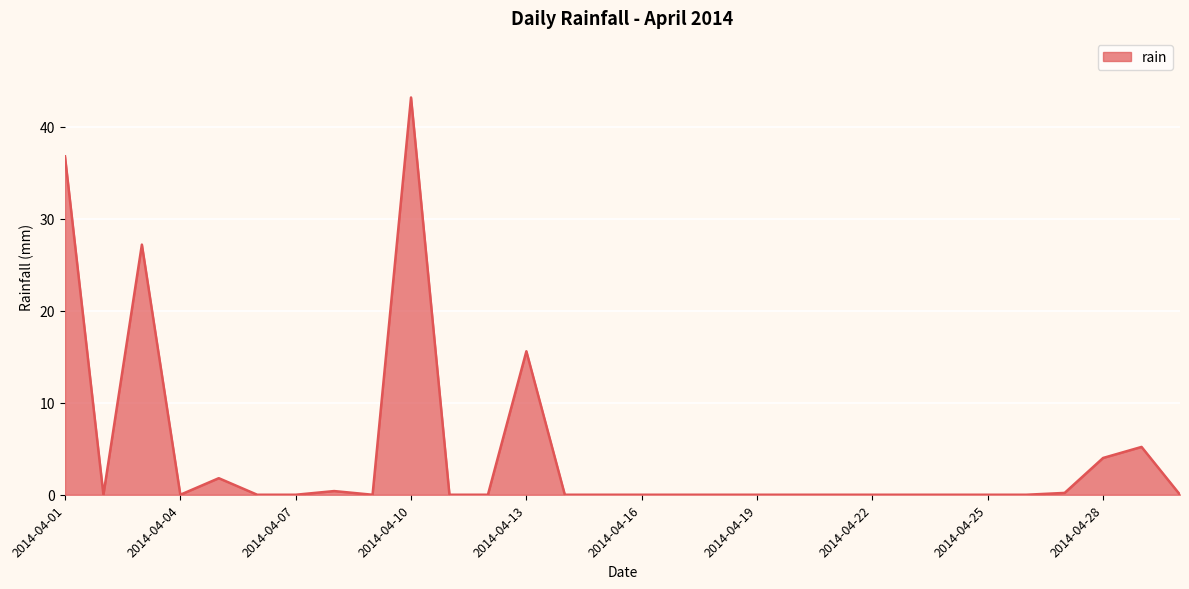

What is the average value?

4.5